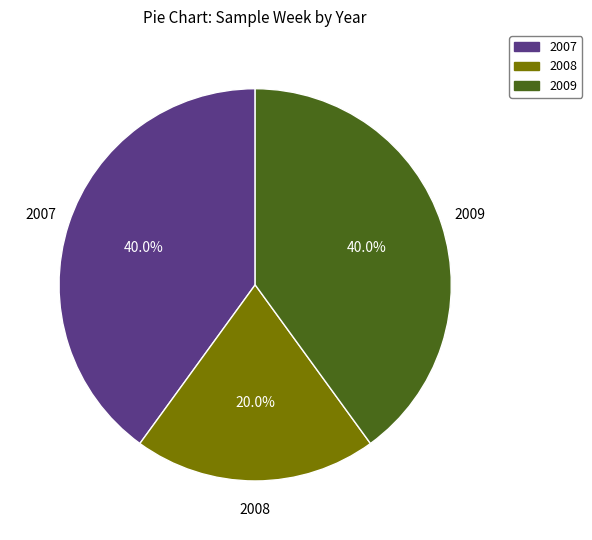

To the nearest percent, what is the difference between the largest and smallest slice percentages?

20%